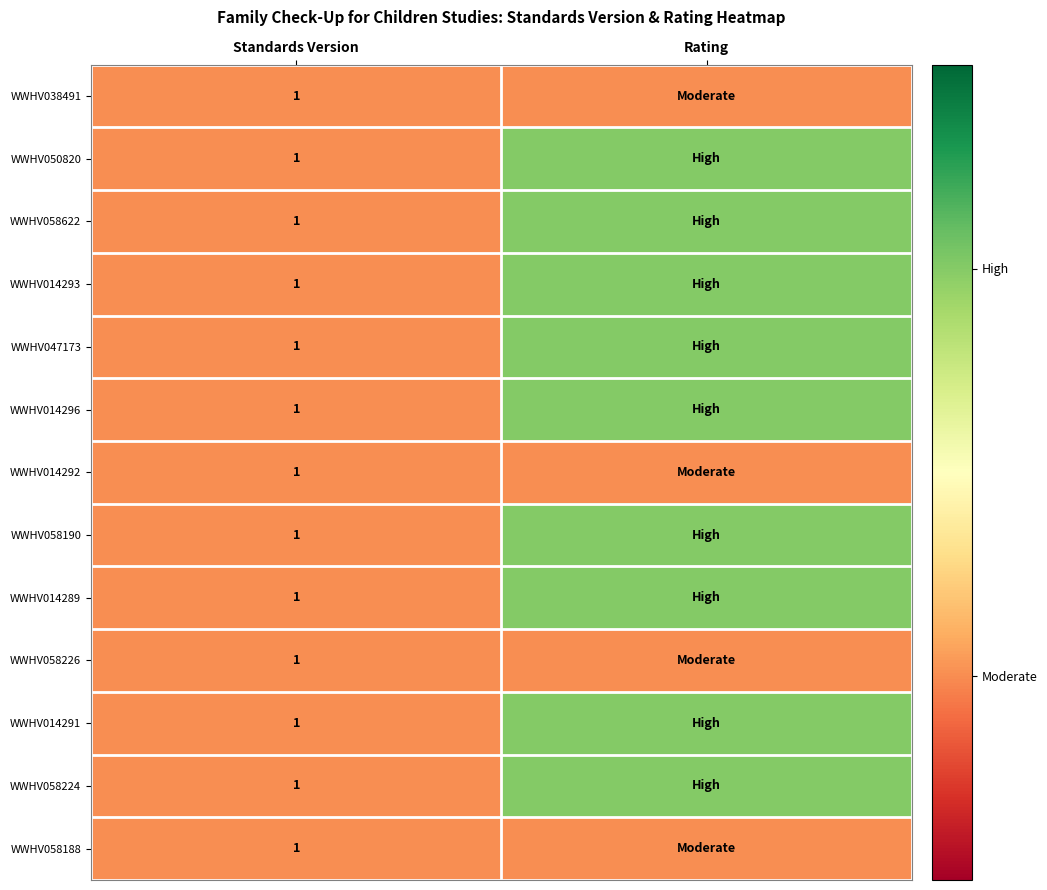

The value of WWHV050820 at Standards Version is 1. True or false?

True